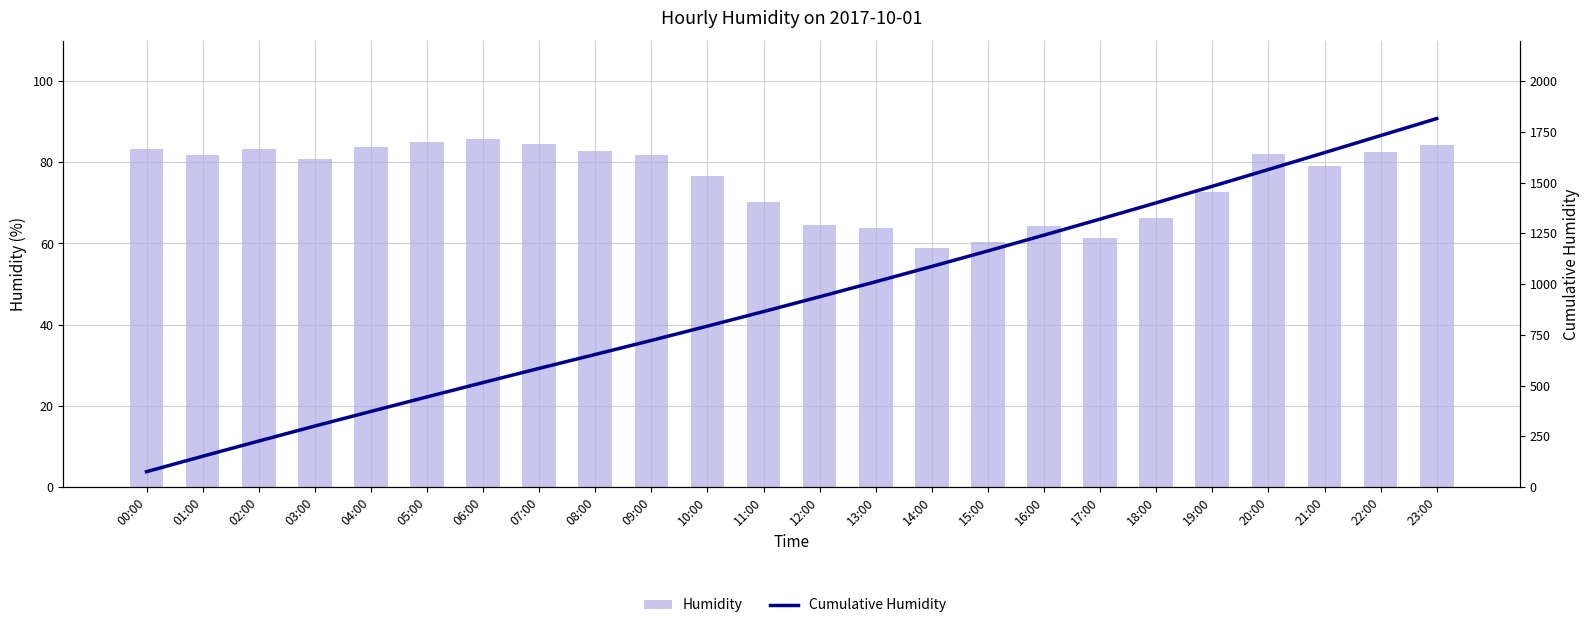

What are all the series names shown in the legend?

Humidity, Cumulative Humidity